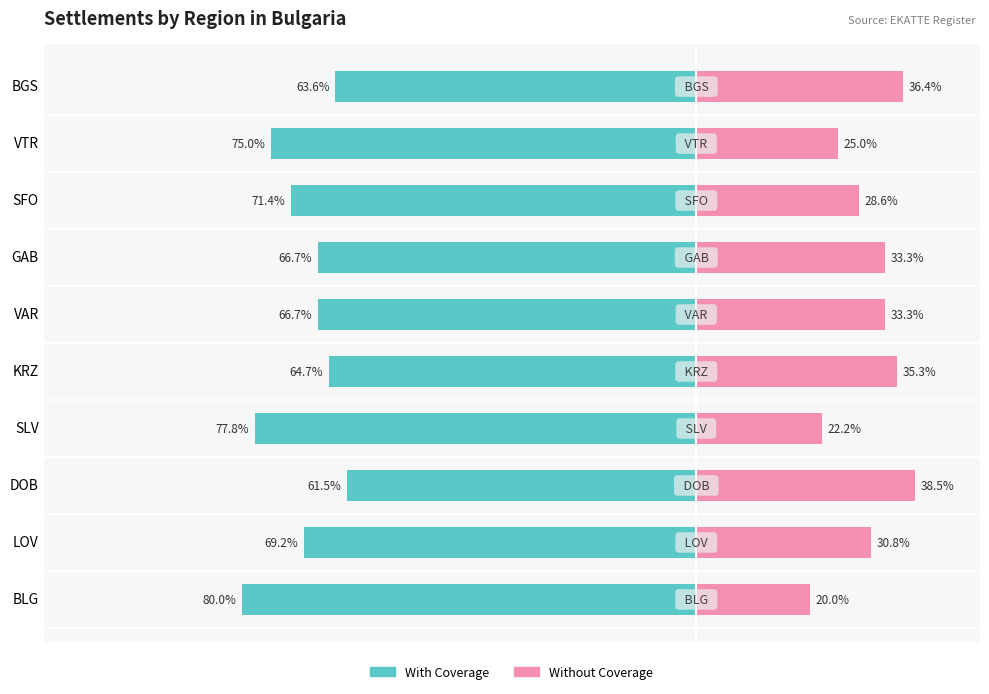

What is the value of the With Coverage bar at the 3rd from the left?

-61.5